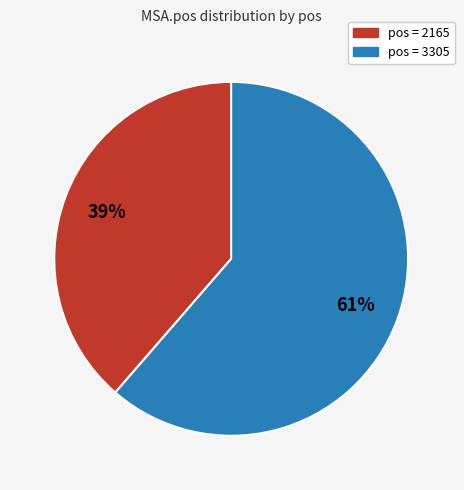

How many slices are in this pie chart?

2